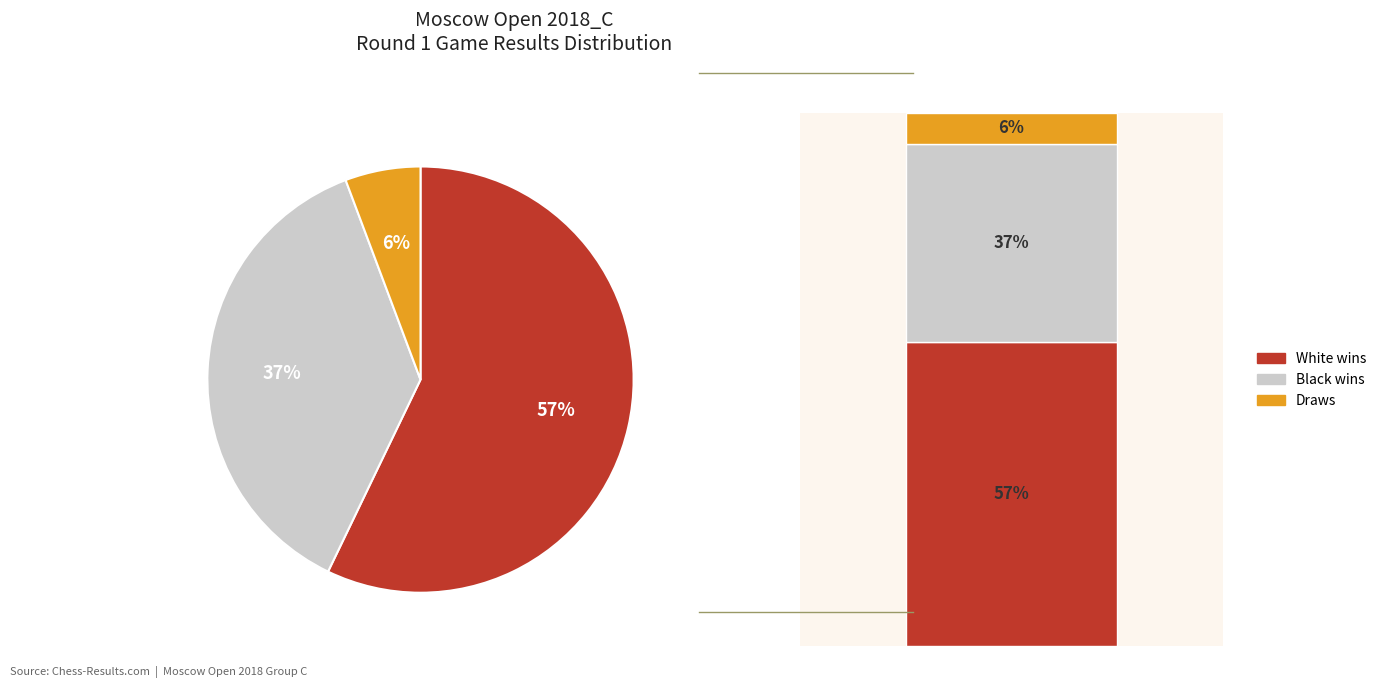

Rank the categories by value from lowest to highest.

1/2 - 1/2, 0 - 1, 1 - 0